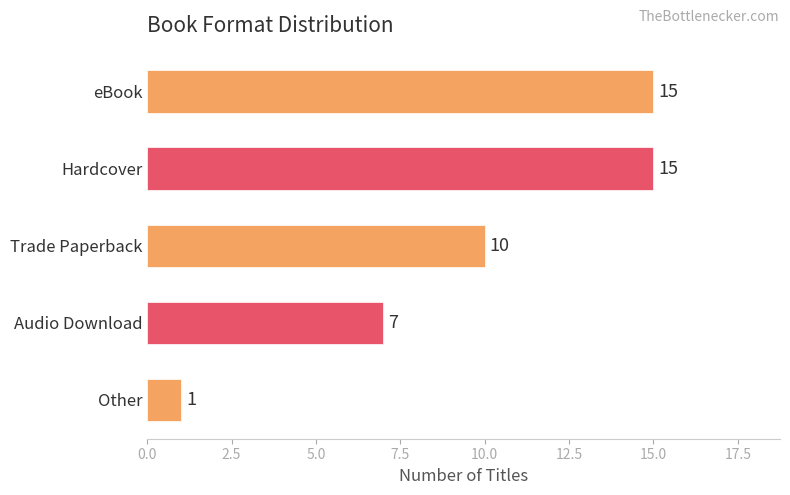

Is it true that the value at Trade Paperback is 10?

True